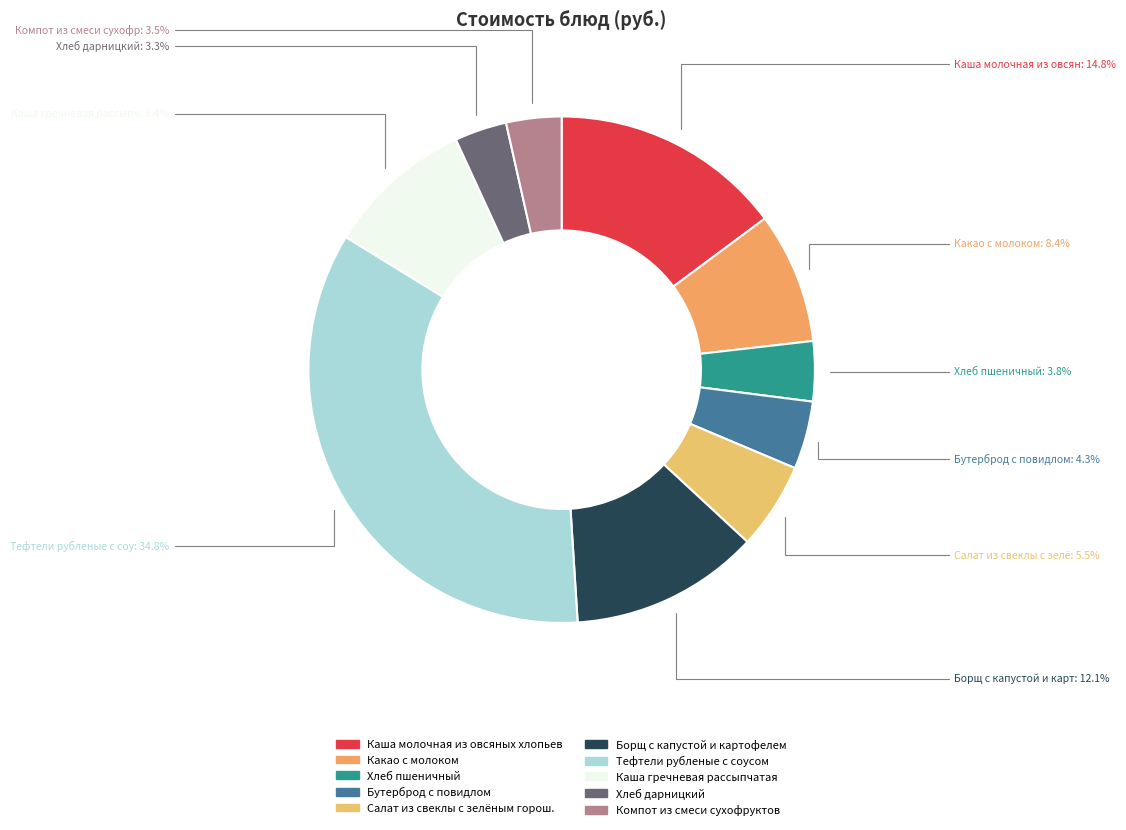

Approximately how many times larger is the value at Хлеб дарницкий compared to Каша молочная из овсяных хлопьев?

0.2